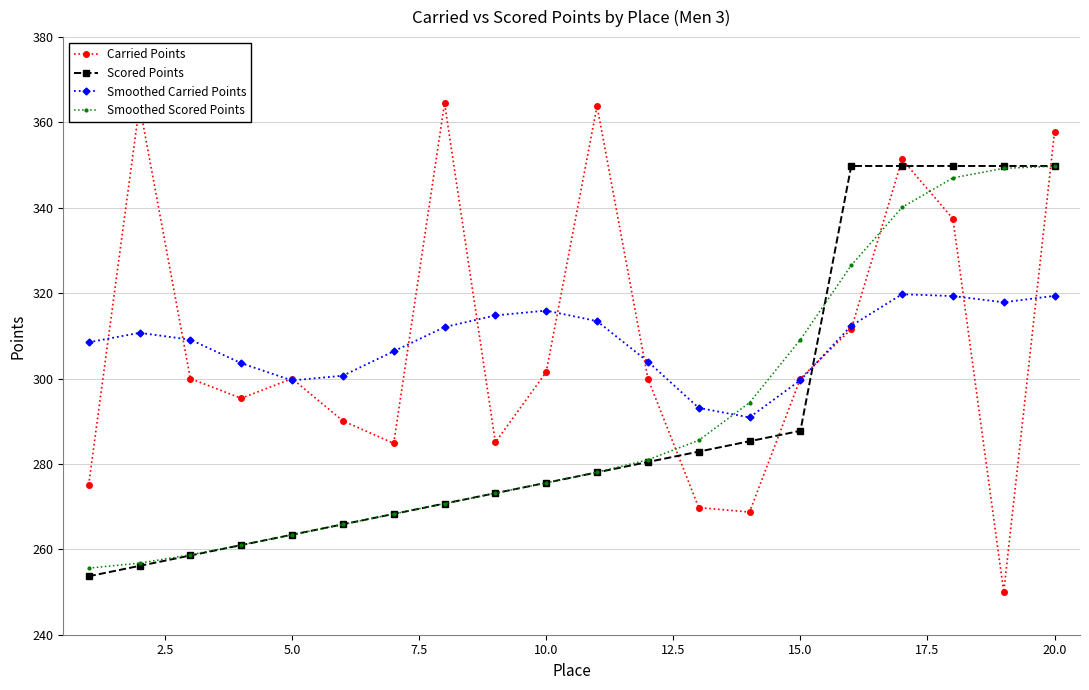

Which series has the largest range (max minus min)?

Carried Points